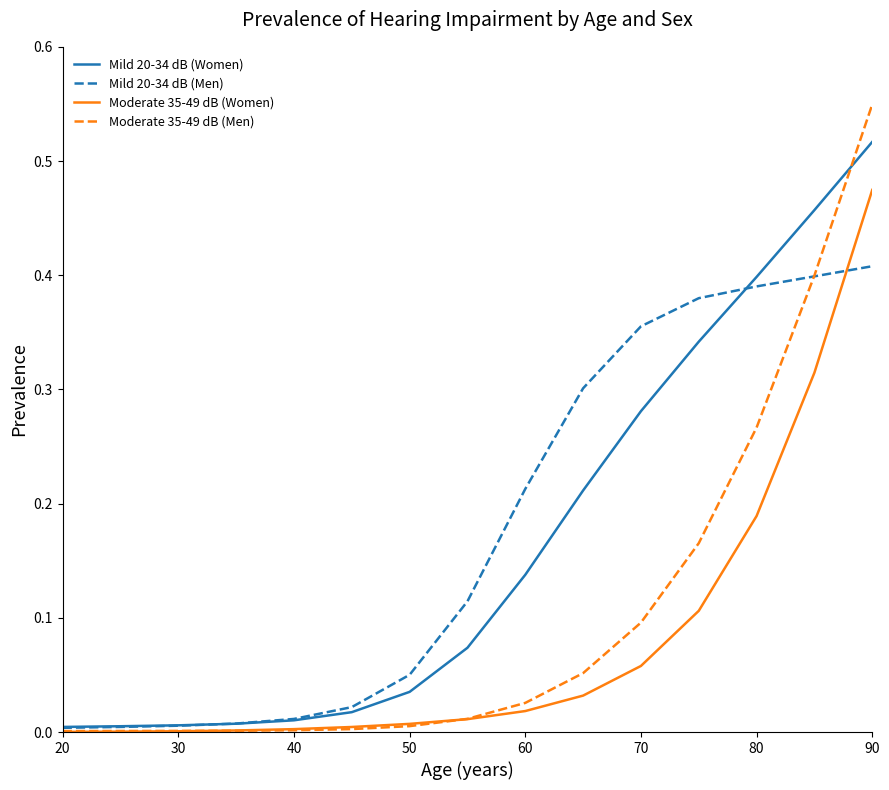

Which series has the widest spread of values?

Moderate 35-49 dB (Men)